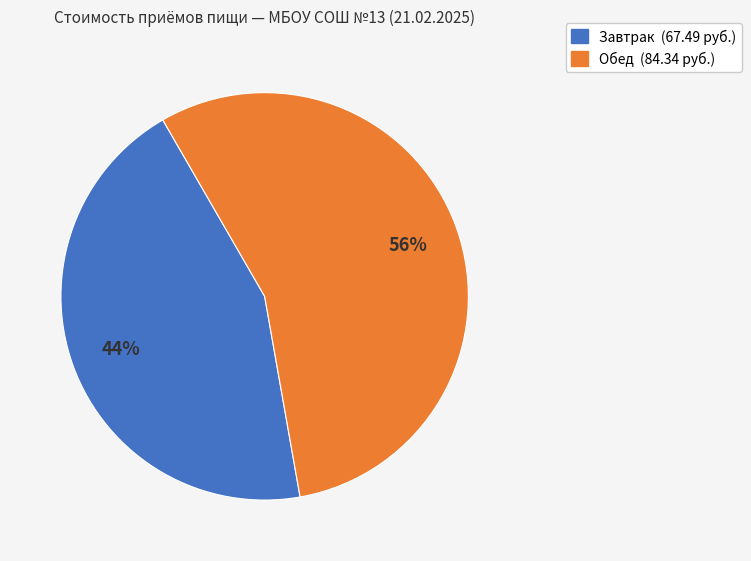

To the nearest percent, what is the combined percentage of Обед and Завтрак?

100%